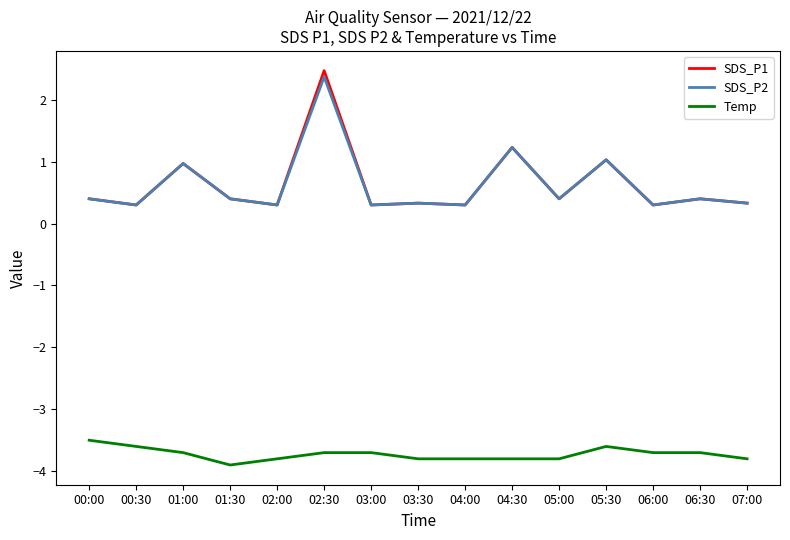

Reading right to left, list all the values displayed in this chart.

SDS_P1: 07:00=0.3	06:30=0.4	06:00=0.3	05:30=1.0	05:00=0.4	04:30=1.2	04:00=0.3	03:30=0.3	03:00=0.3	02:30=2.5	02:00=0.3	01:30=0.4	01:00=1.0	00:30=0.3	00:00=0.4
SDS_P2: 07:00=0.3	06:30=0.4	06:00=0.3	05:30=1.0	05:00=0.4	04:30=1.2	04:00=0.3	03:30=0.3	03:00=0.3	02:30=2.4	02:00=0.3	01:30=0.4	01:00=1.0	00:30=0.3	00:00=0.4
Temp: 07:00=-3.8	06:30=-3.7	06:00=-3.7	05:30=-3.6	05:00=-3.8	04:30=-3.8	04:00=-3.8	03:30=-3.8	03:00=-3.7	02:30=-3.7	02:00=-3.8	01:30=-3.9	01:00=-3.7	00:30=-3.6	00:00=-3.5